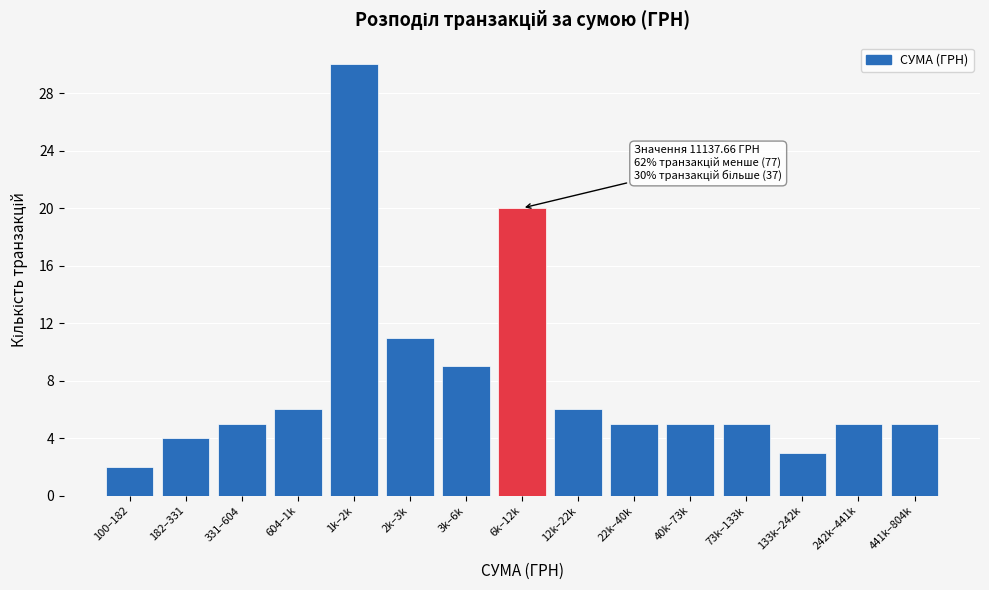

Reading left to right, extract all data points from this chart.

100–182=2	182–331=4	331–604=5	604–1k=6	1k–2k=30	2k–3k=11	3k–6k=9	6k–12k=20	12k–22k=6	22k–40k=5	40k–73k=5	73k–133k=5	133k–242k=3	242k–441k=5	441k–804k=5